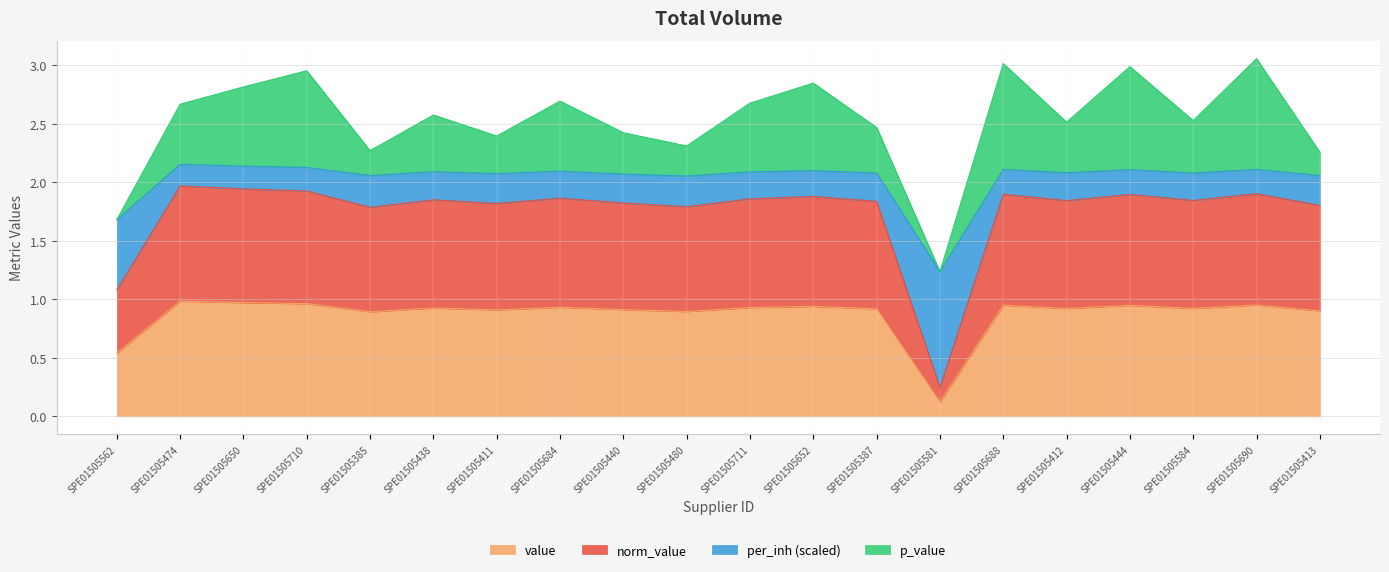

Is it true that value equals 0.9 at SPE01505411?

True